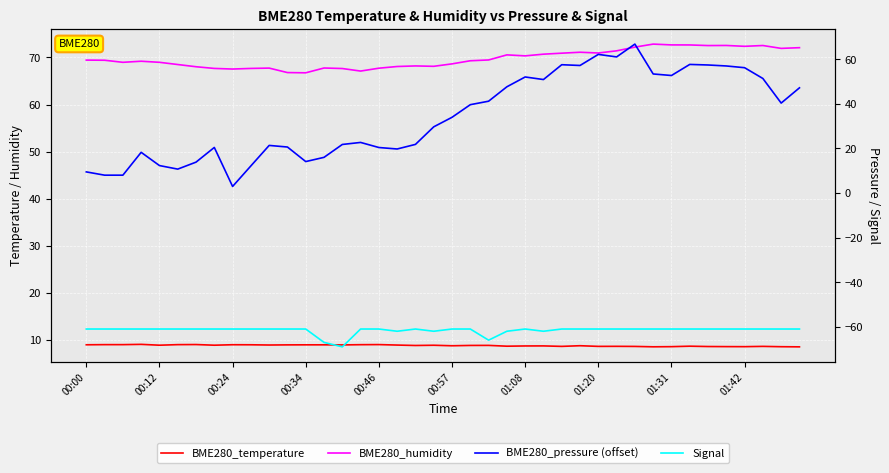

Is it true that BME280_temperature equals 2.4 at 11?

False